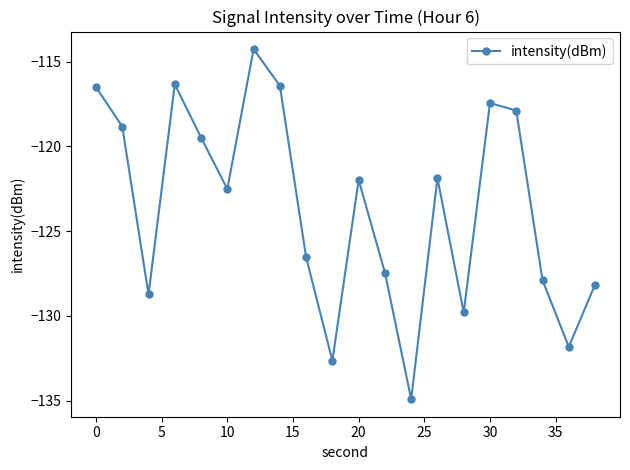

What is the value of the 18th point from the left?

-127.9